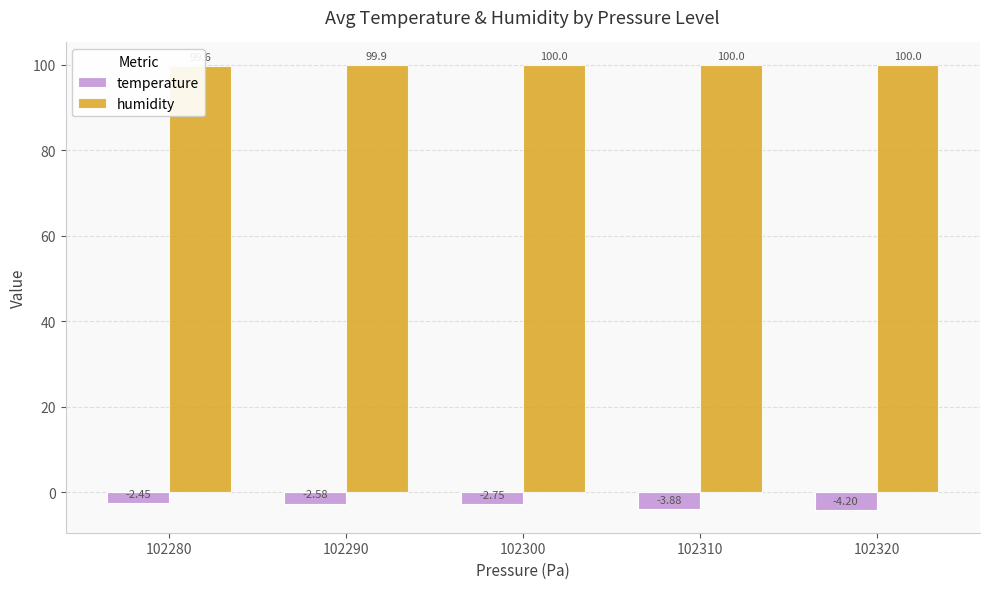

What are all the series names shown in the legend?

temperature, humidity